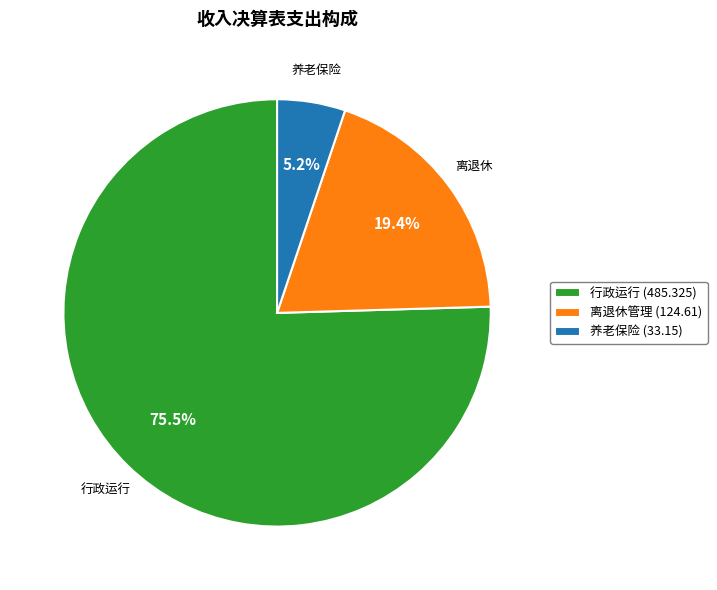

Count the number of slices in the pie.

3